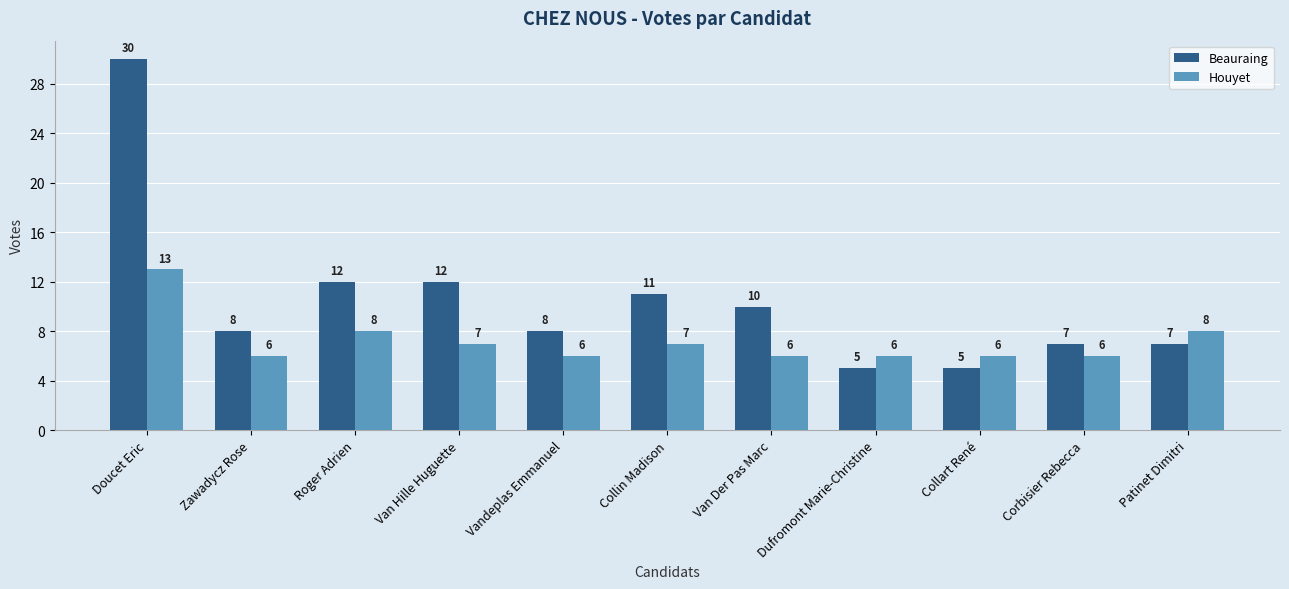

What is the label of the 2nd bar from the right?

Corbisier Rebecca